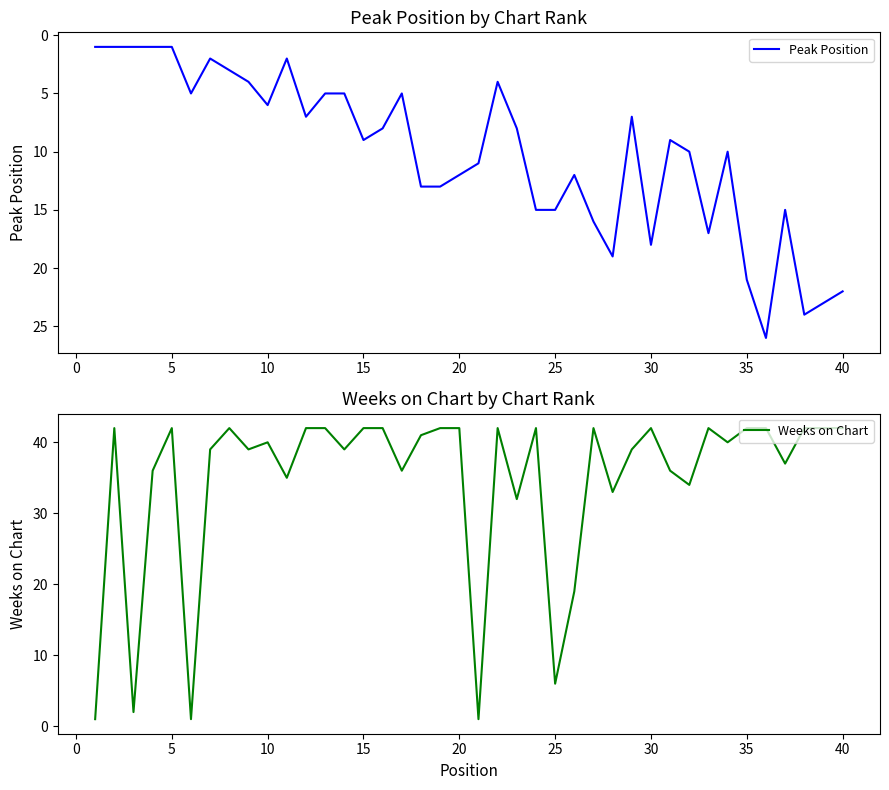

What is the maximum value for Peak Position?

26